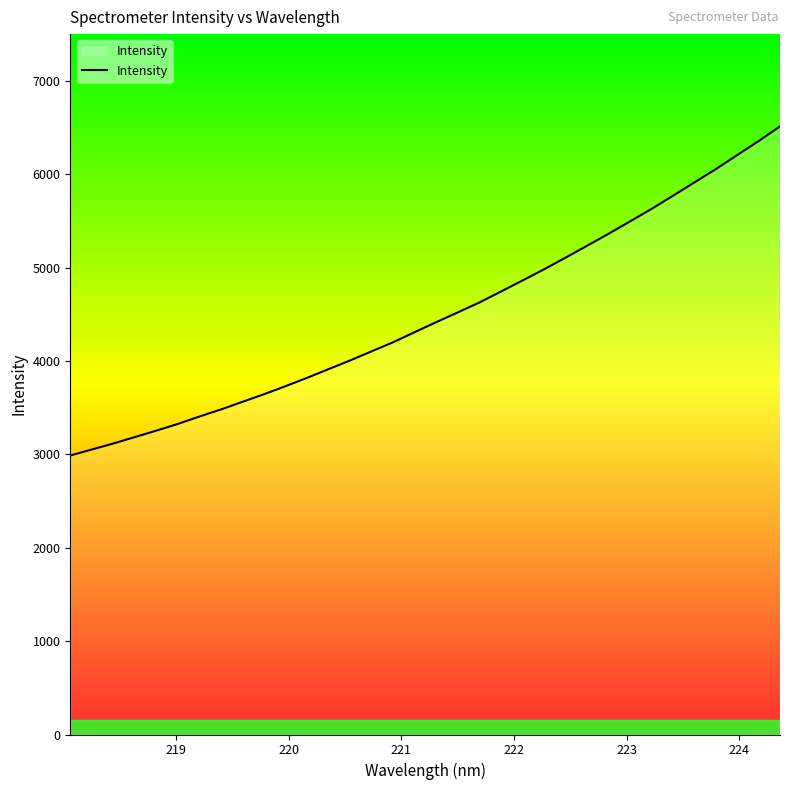

How many lines are shown in the chart?

1